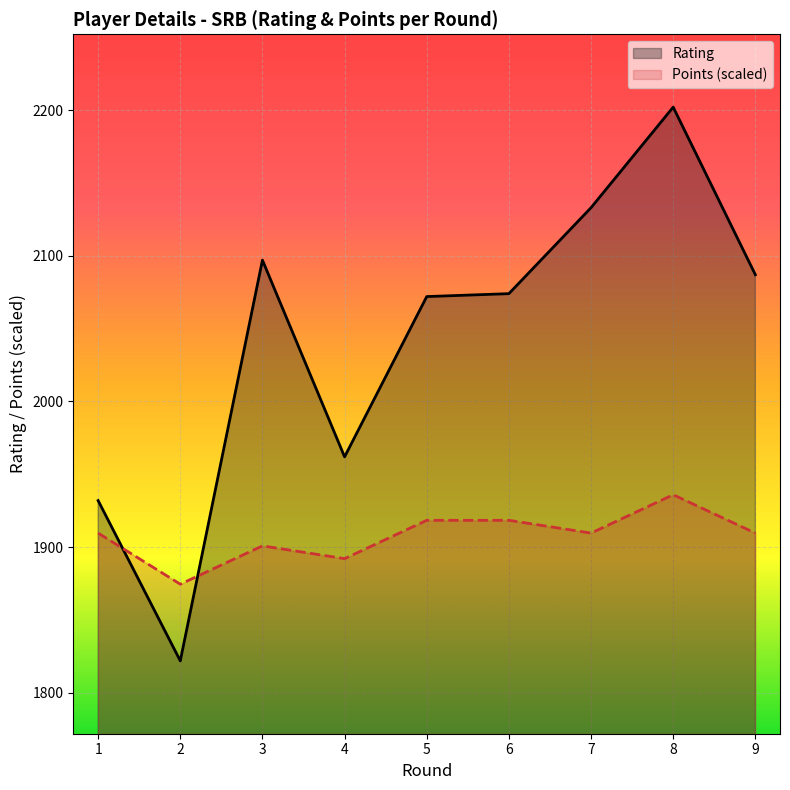

What is the average value of the Points series?

1907.7